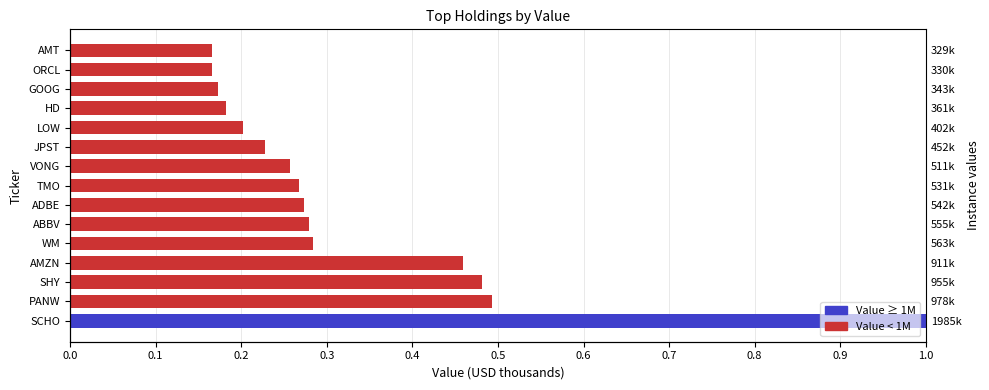

What is the value of the 10th bar from the left?

0.2